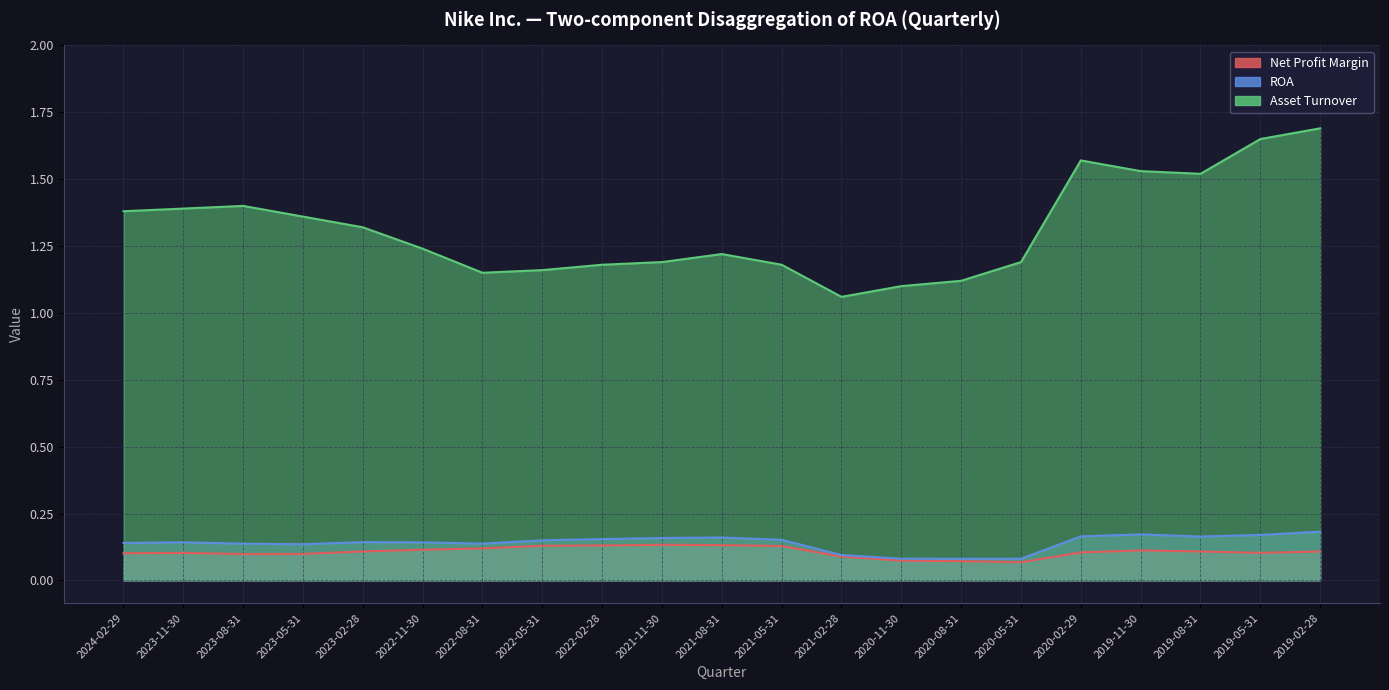

What position from the right is 2022-08-31?

15